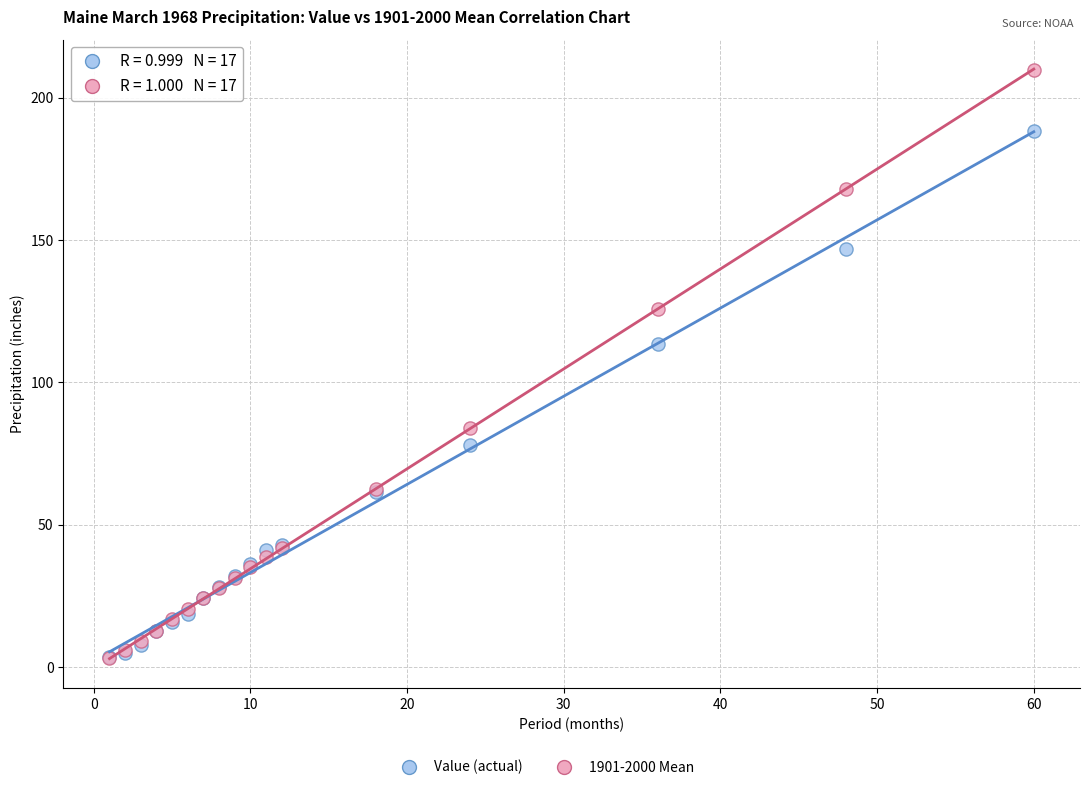

Across all series, what Y value is closest to 106?

113.4